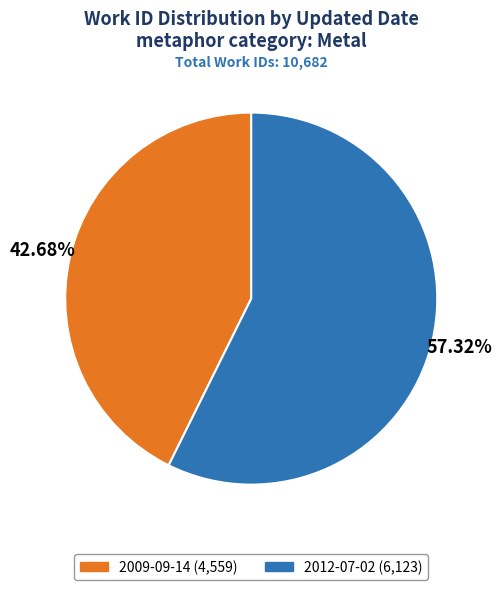

To the nearest percent, what is the average slice percentage?

50%